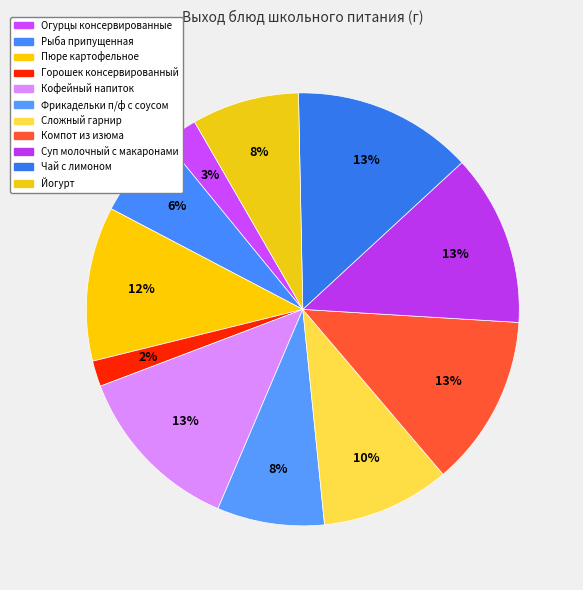

Is Компот из изюма the majority of the pie?

No